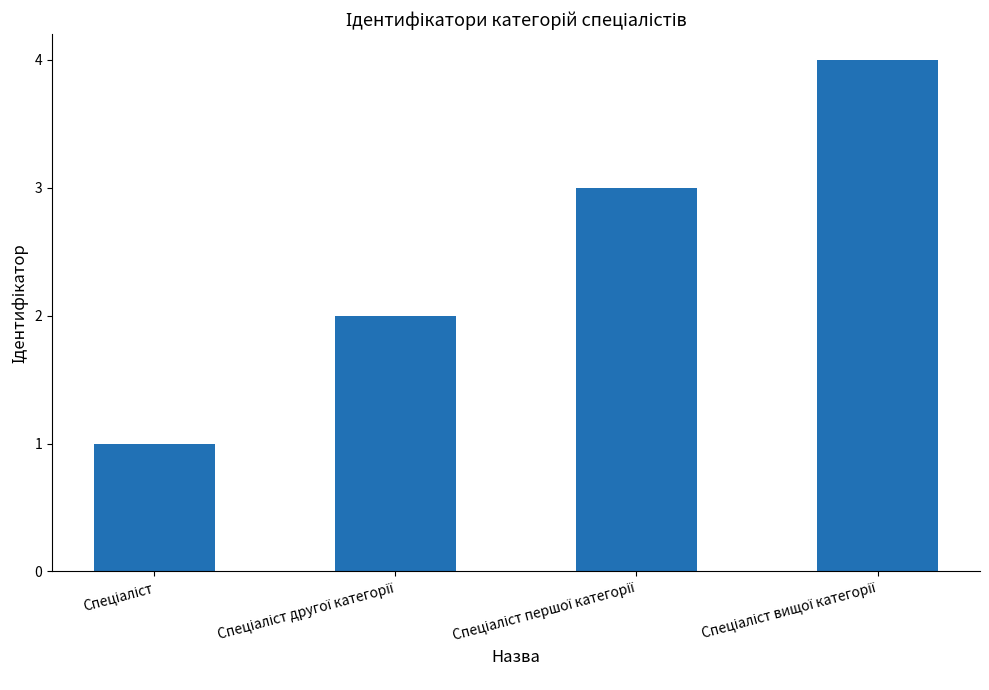

What is the sum of all values?

10